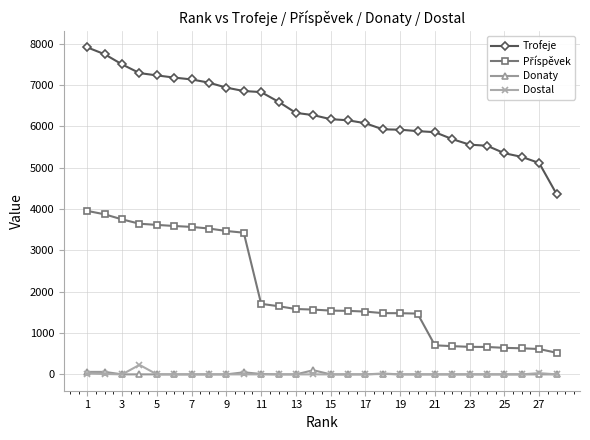

What is the highest value of the Dostal series?

230